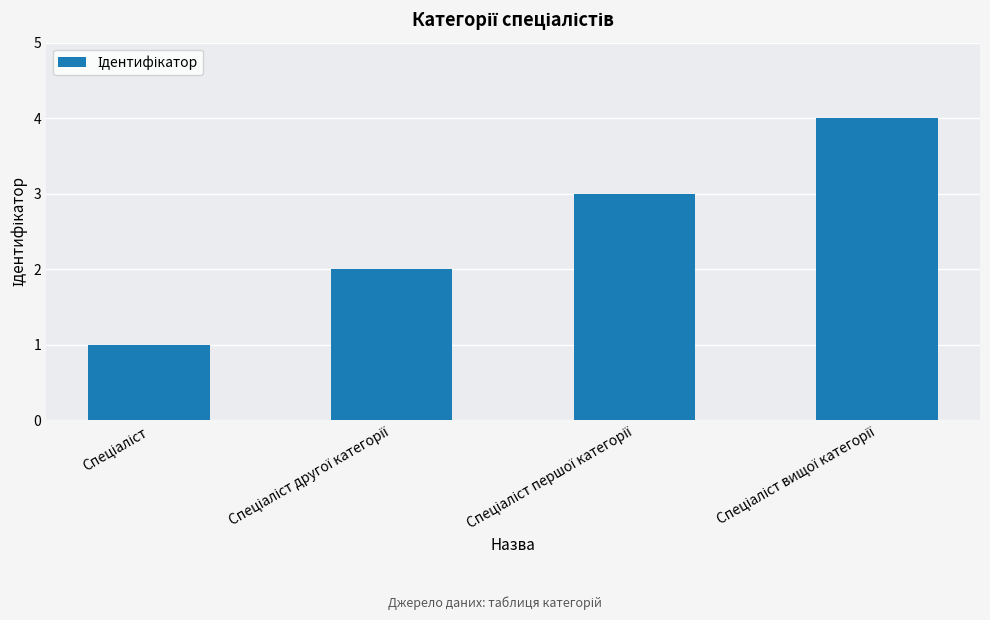

What is the difference between the maximum and minimum values?

3